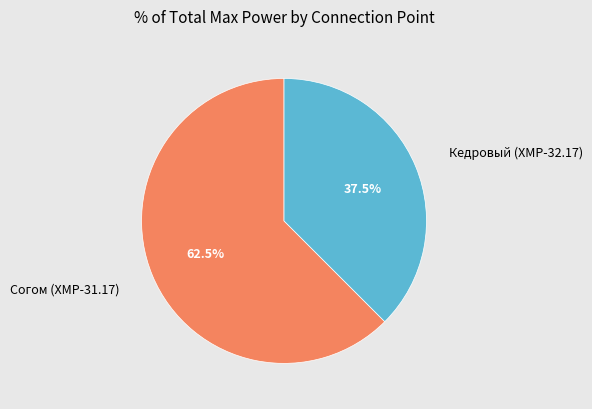

Rank the categories by value from highest to lowest.

Согом (ХМР-31.17), Кедровый (ХМР-32.17)